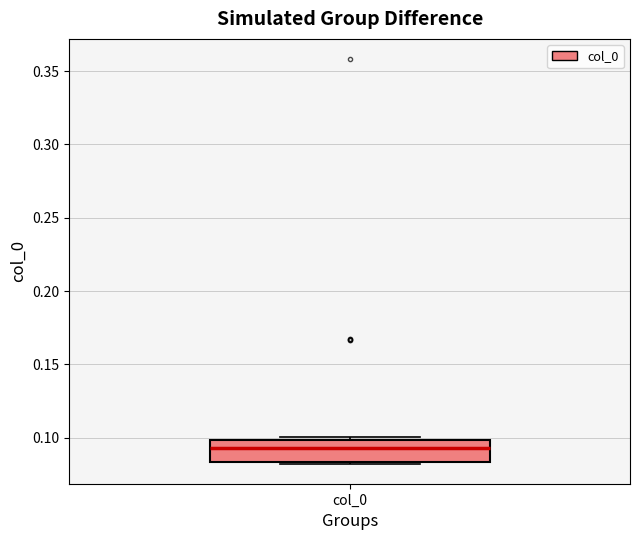

Read this box plot against the y-axis: the position of the median line, the range covered by the box, and the ends of both whiskers. The values are not printed on the chart, so give them approximately, as read against the axis.

median 0.095, box 0.085 to 0.100, whiskers 0.080 to 0.100 (just above the box's upper edge)